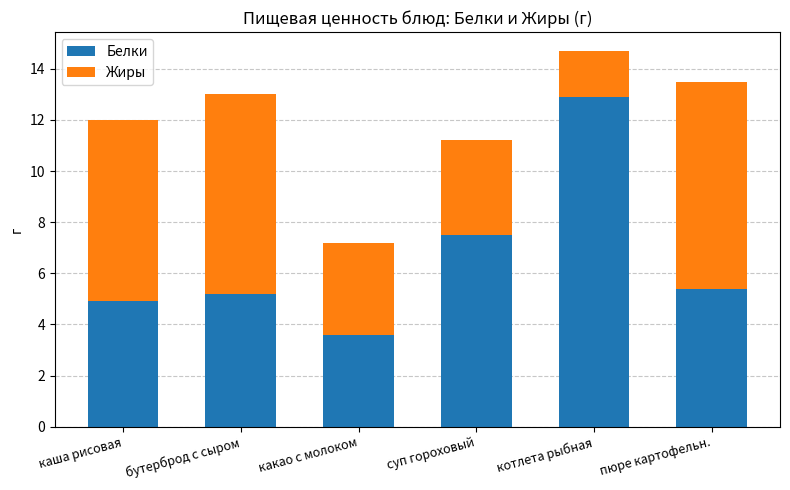

Is it true that Белки equals 1.8 at суп гороховый?

False